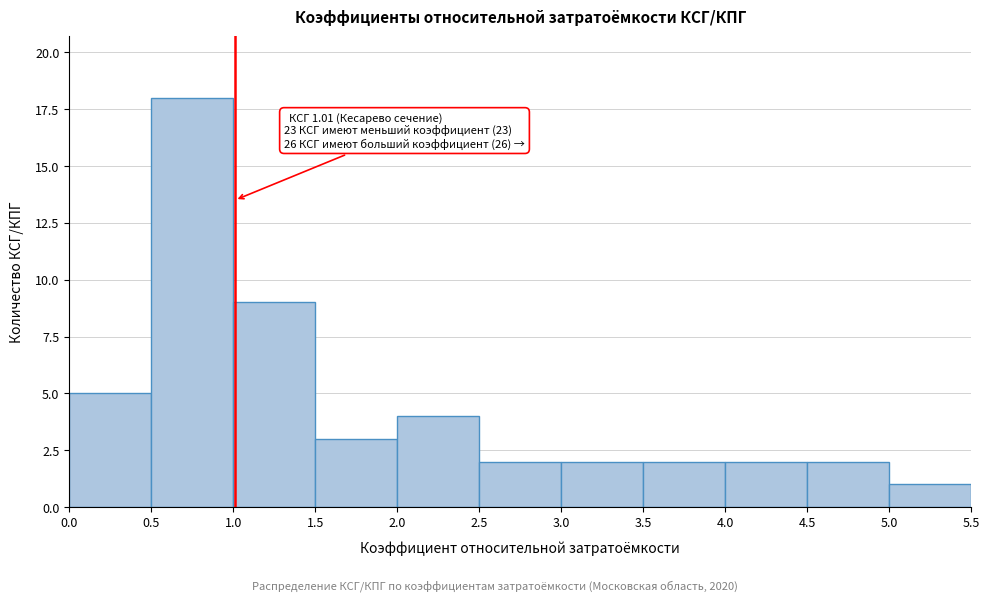

Over which range of the x-axis is the bar tallest?

0.5 to 1.0